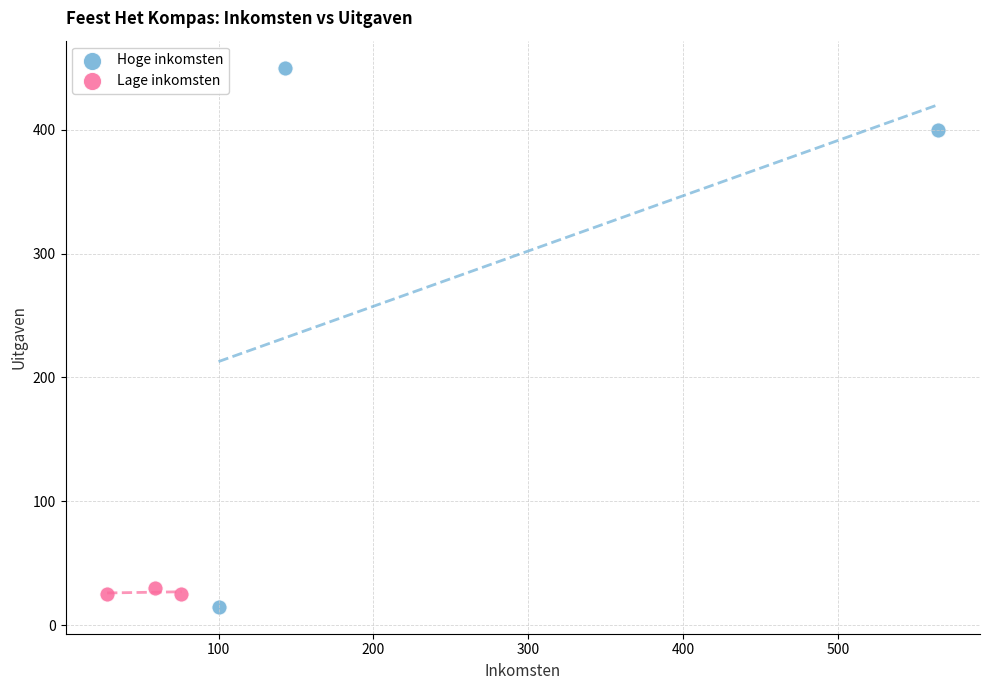

Which series has the largest Y range (max minus min)?

Hoge inkomsten